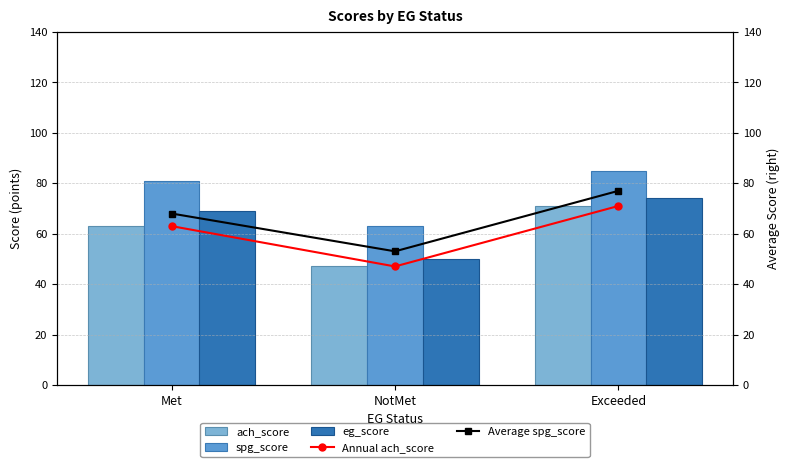

At which label does ach_score reach its peak?

Exceeded